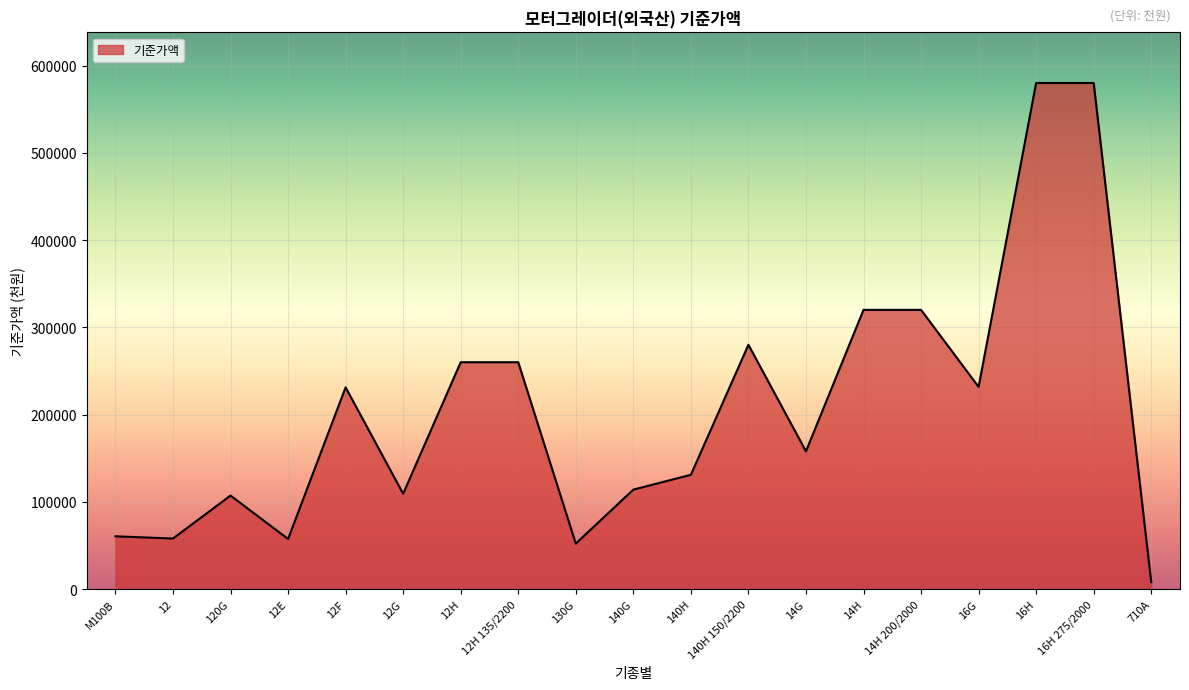

What value does the data have at 16H 275/2000, to the nearest 100?

580000